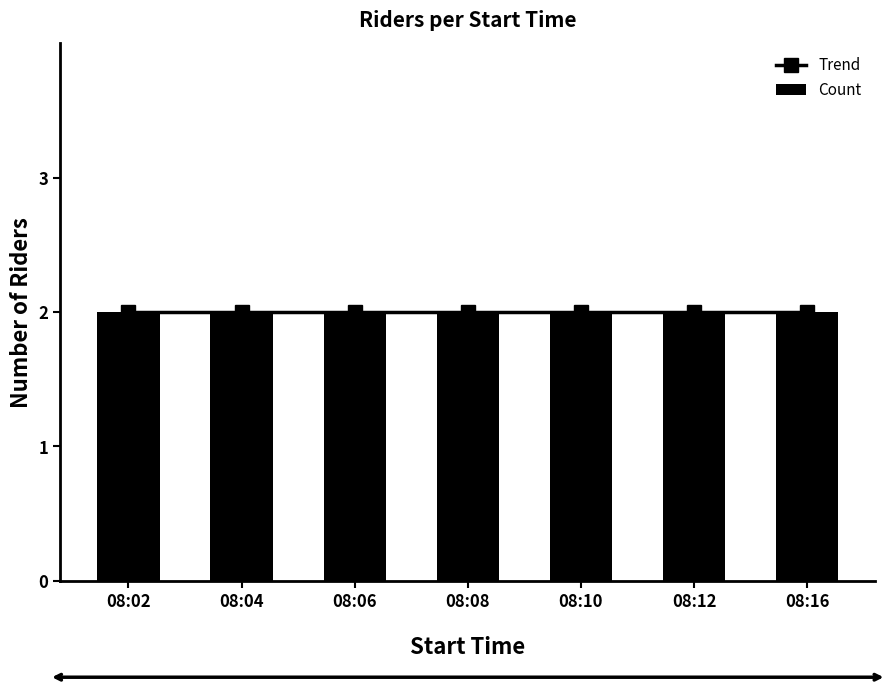

What is the sum of the values at 08:04:00 and 08:10:00?

4